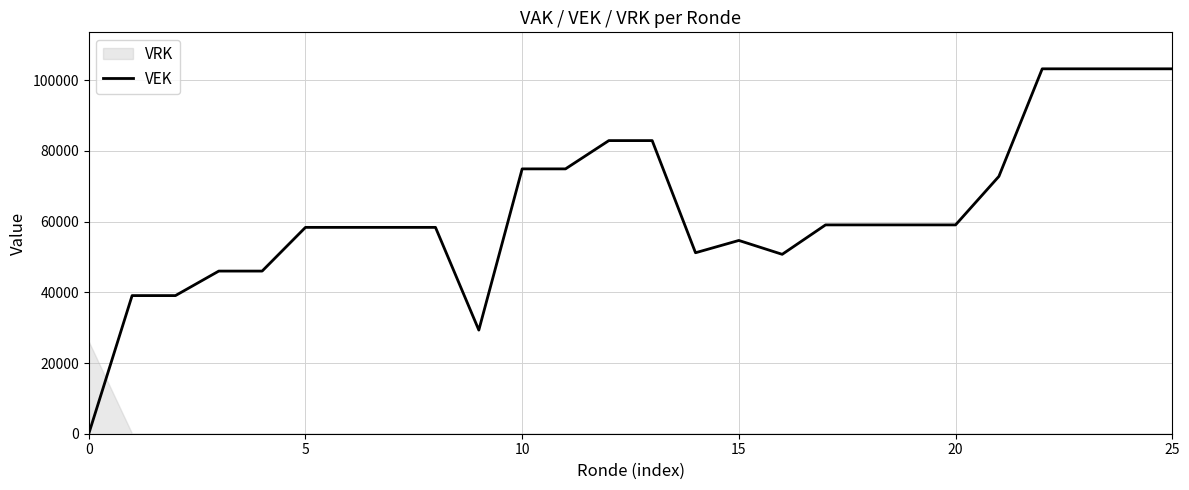

Reading left to right, what are all the values shown in this chart?

0	39073	39073	46007	46007	58370	58370	58370	58370	29317	74917	74917	82917	82917	51191	54670	50747	59070	59070	59070	59070	72796	103220	103220	103220	103220